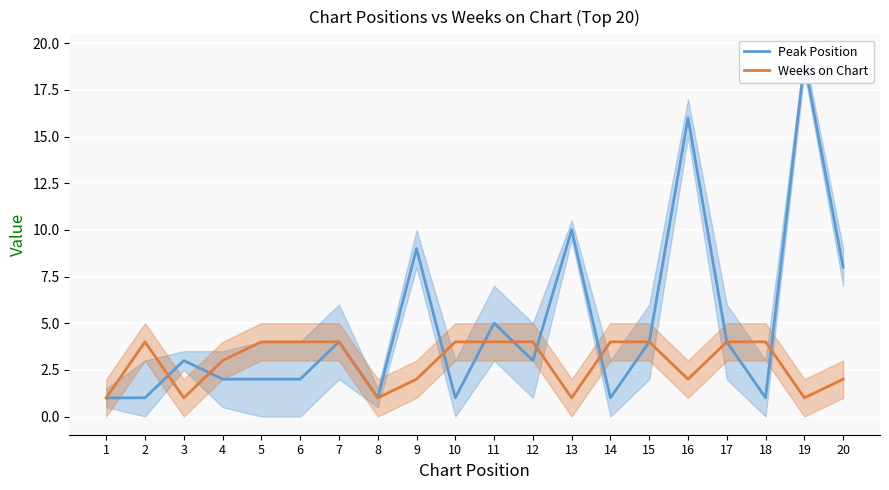

Rank the series by their average value, from lowest to highest.

Weeks on Chart, Peak Position